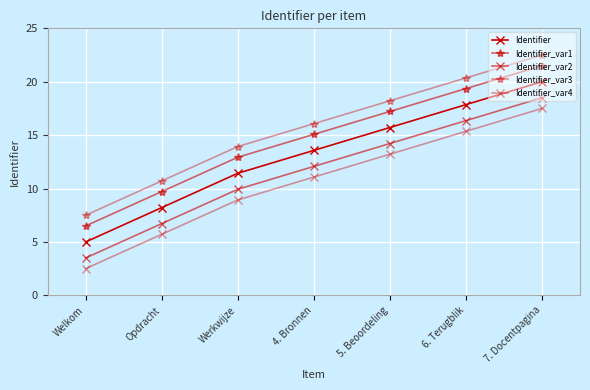

At which label does Identifier_var1 first exceed 15?

4. Bronnen